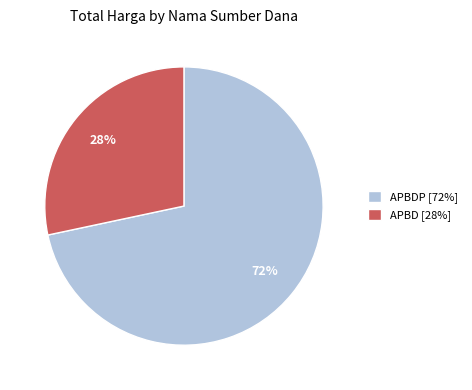

Does any single category account for the majority?

Yes